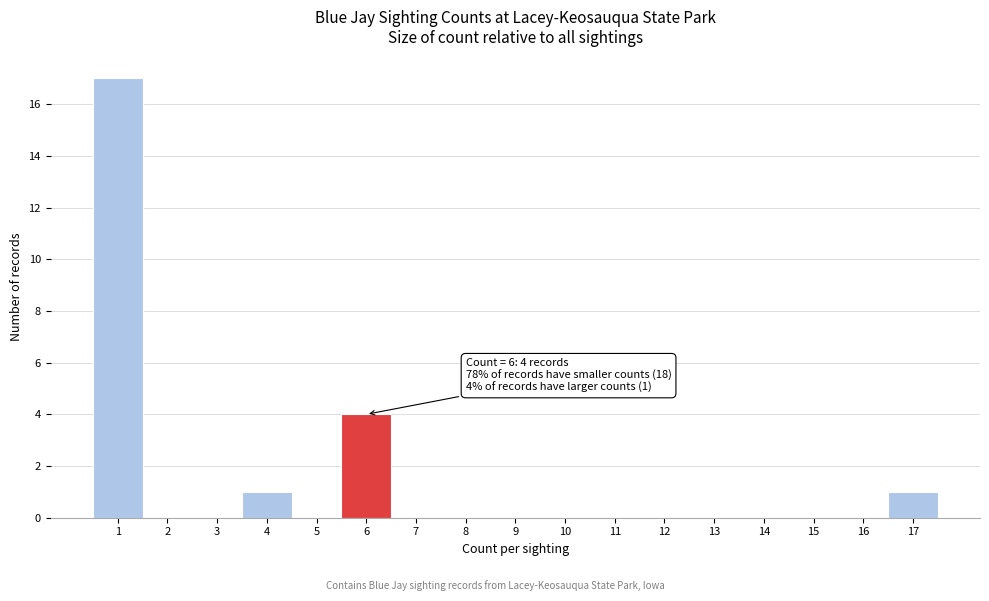

Over which range of the x-axis is the bar tallest?

0.5 to 1.5